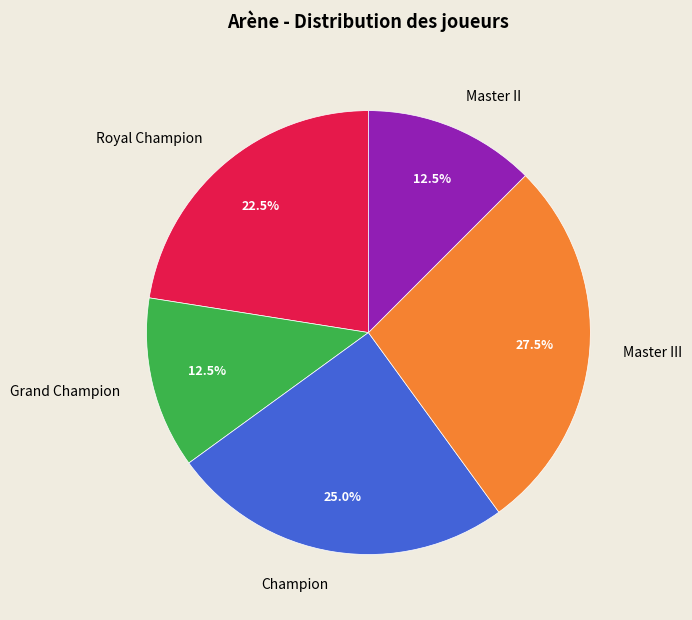

Which category has the biggest portion of the pie?

Master III